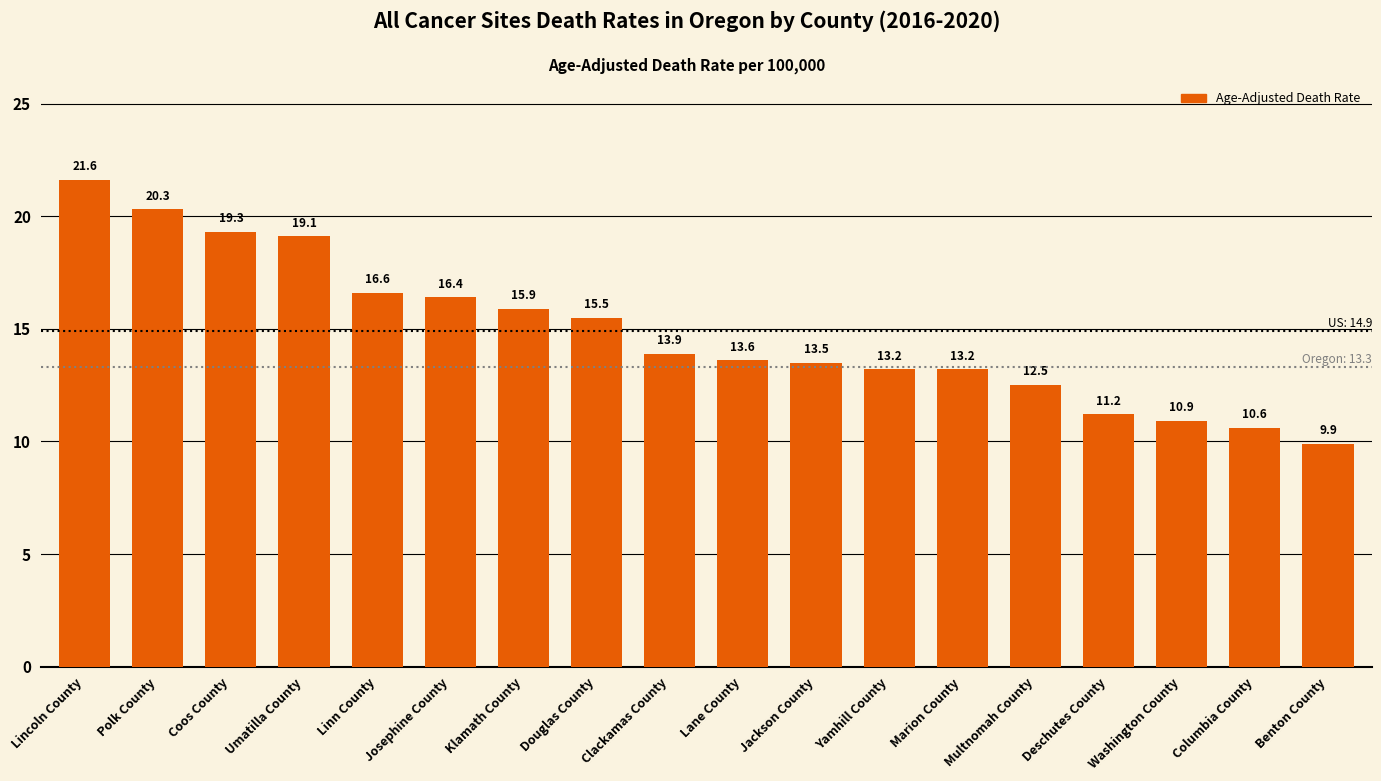

What is the smallest value displayed?

9.9